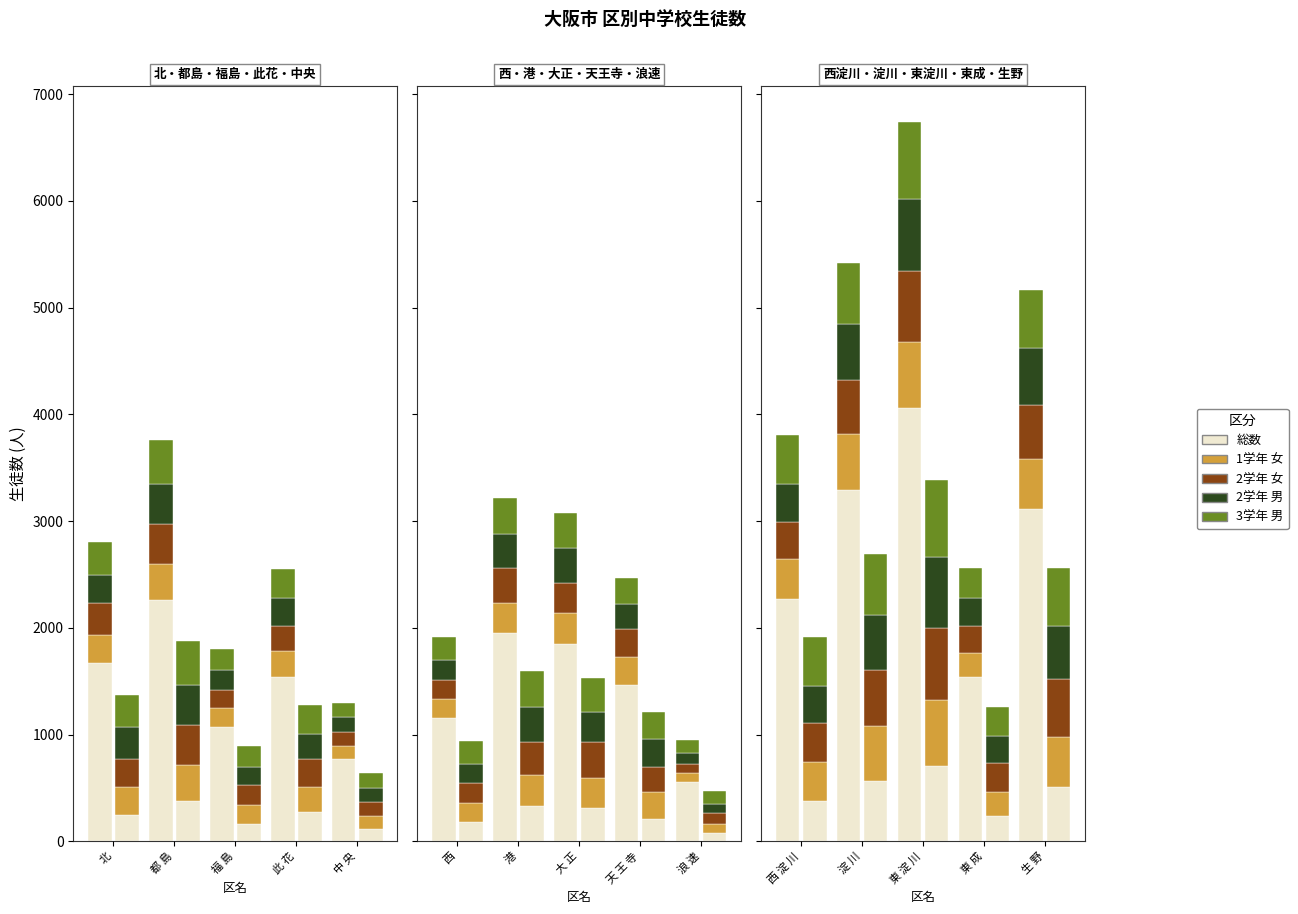

Rank the series by their maximum value, from highest to lowest.

総数 (生徒), 3学年 男, 2学年 男, 2学年 女, 1学年 女